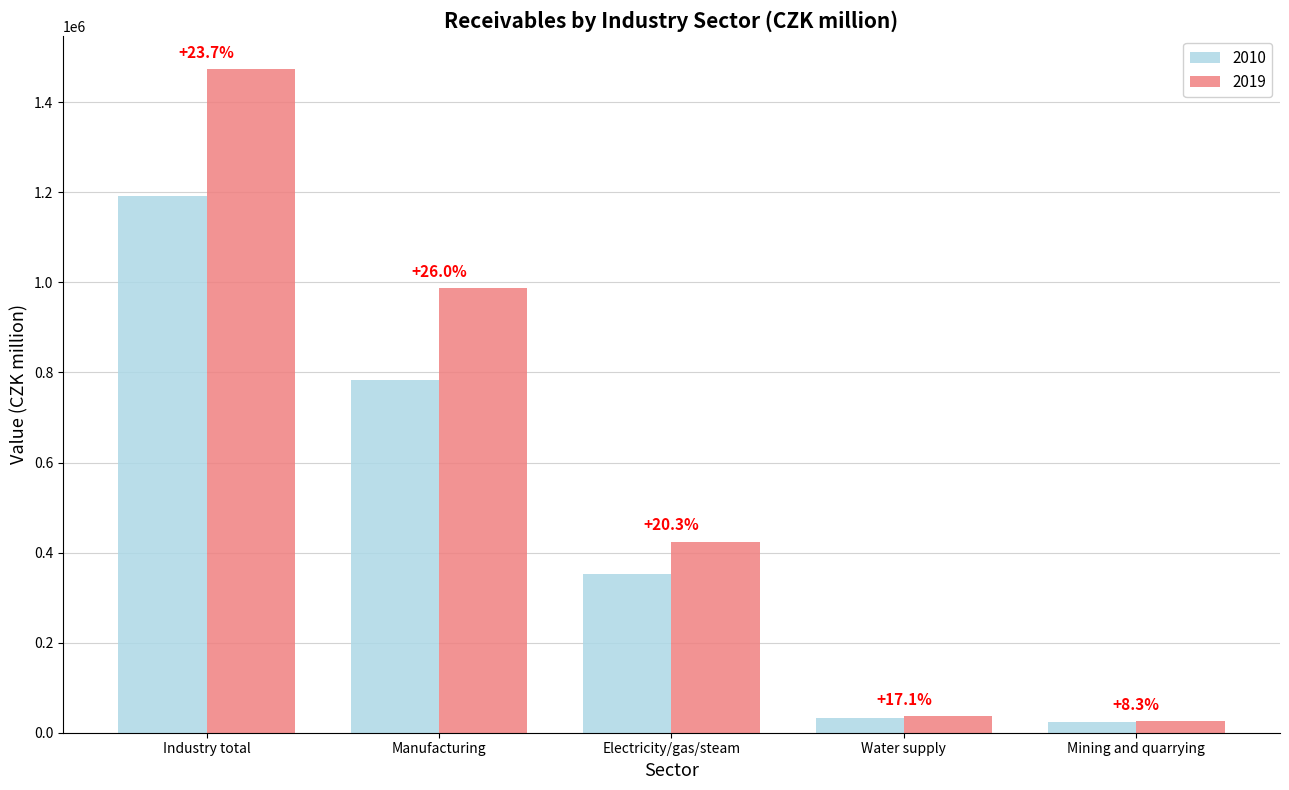

Which series has the largest total across all categories?

2019